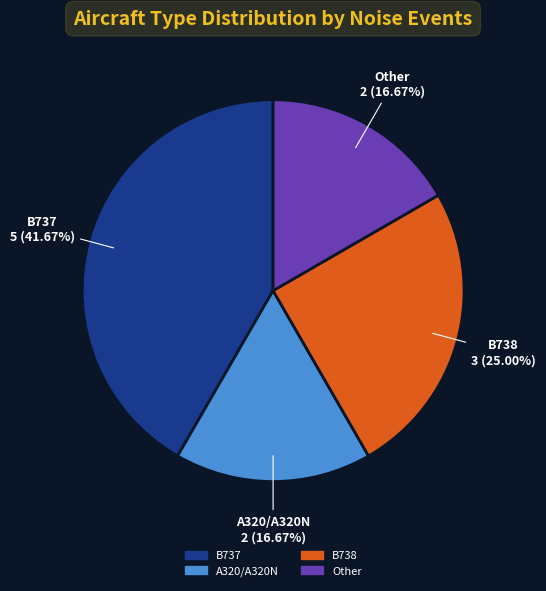

Is there any slice that represents more than half of the pie?

No